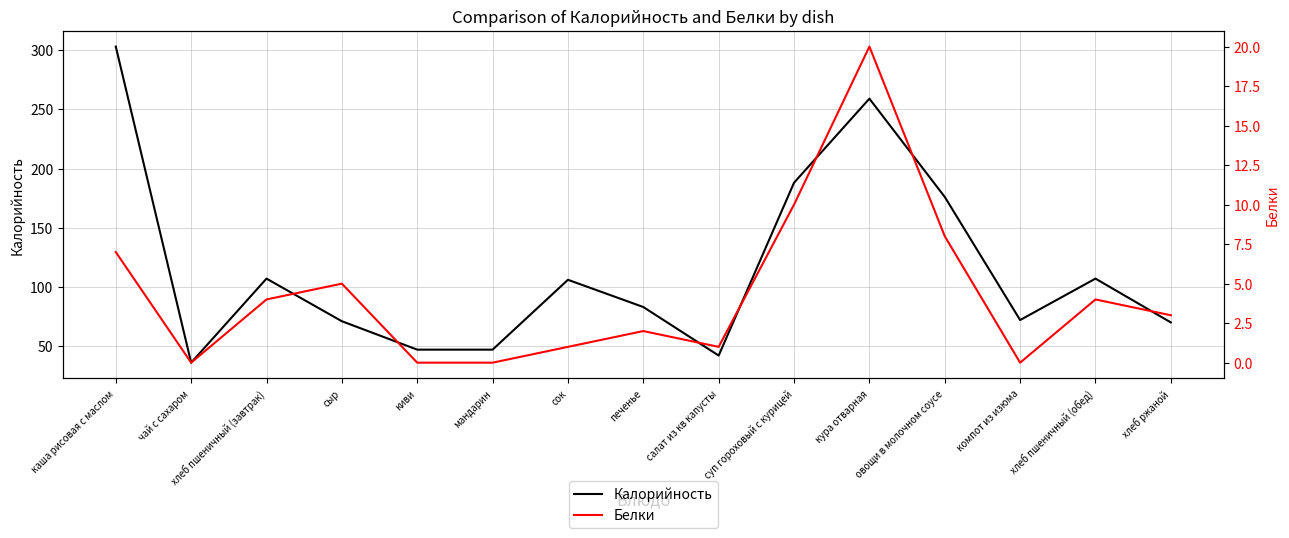

How many lines are shown in the chart?

2